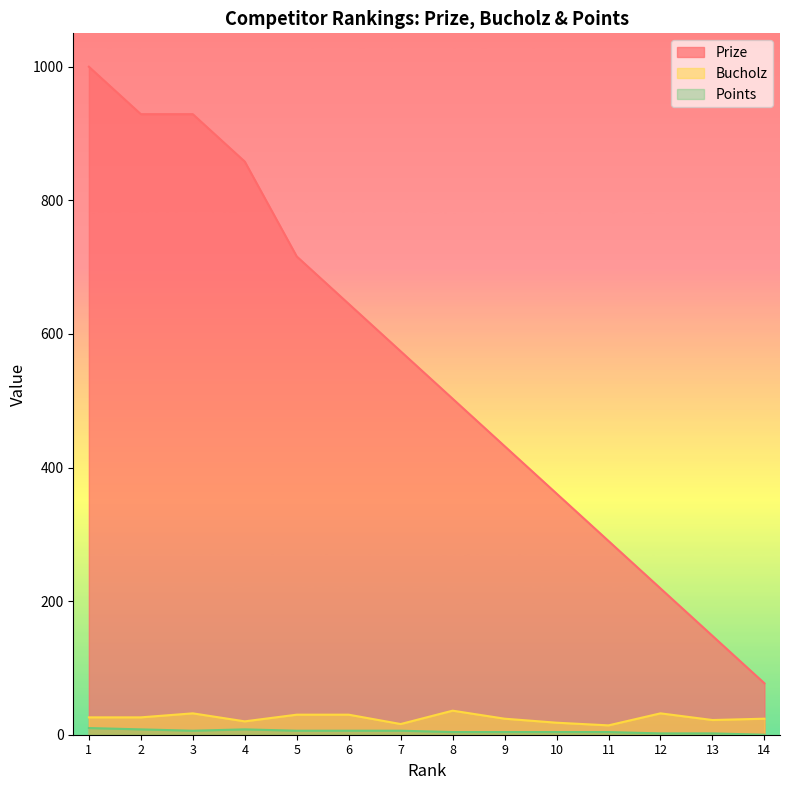

What is the difference between the second highest and second lowest values in the Prize series?

781